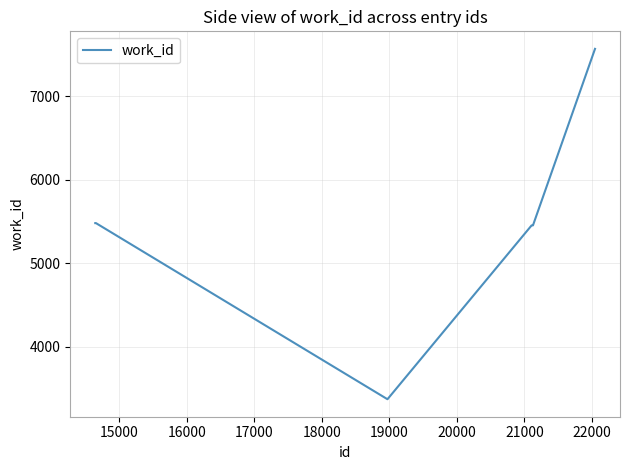

What is the minimum value shown in the chart?

3370